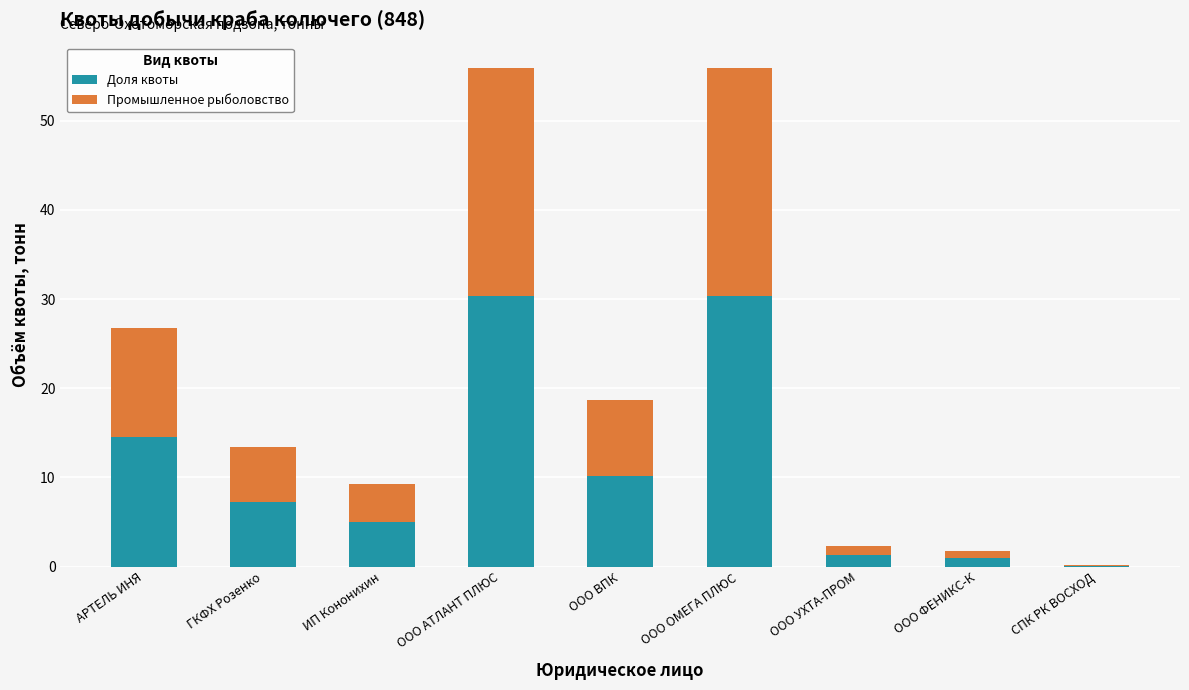

What is the sum of the Доля квоты values at ИП Кононихин and ООО АТЛАНТ ПЛЮС?

35.4